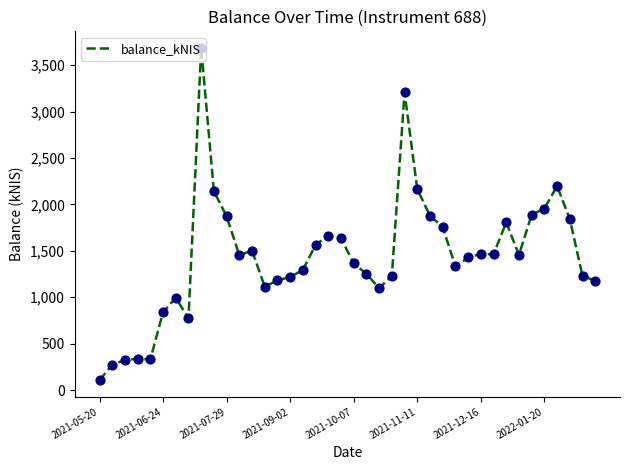

What is the maximum value shown in the chart?

3685.8